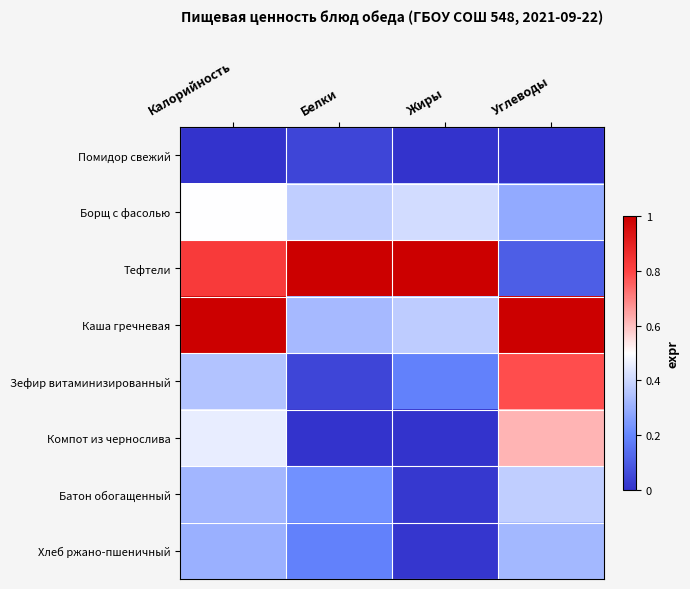

At which category does the chart reach its minimum across all series?

Калорийность